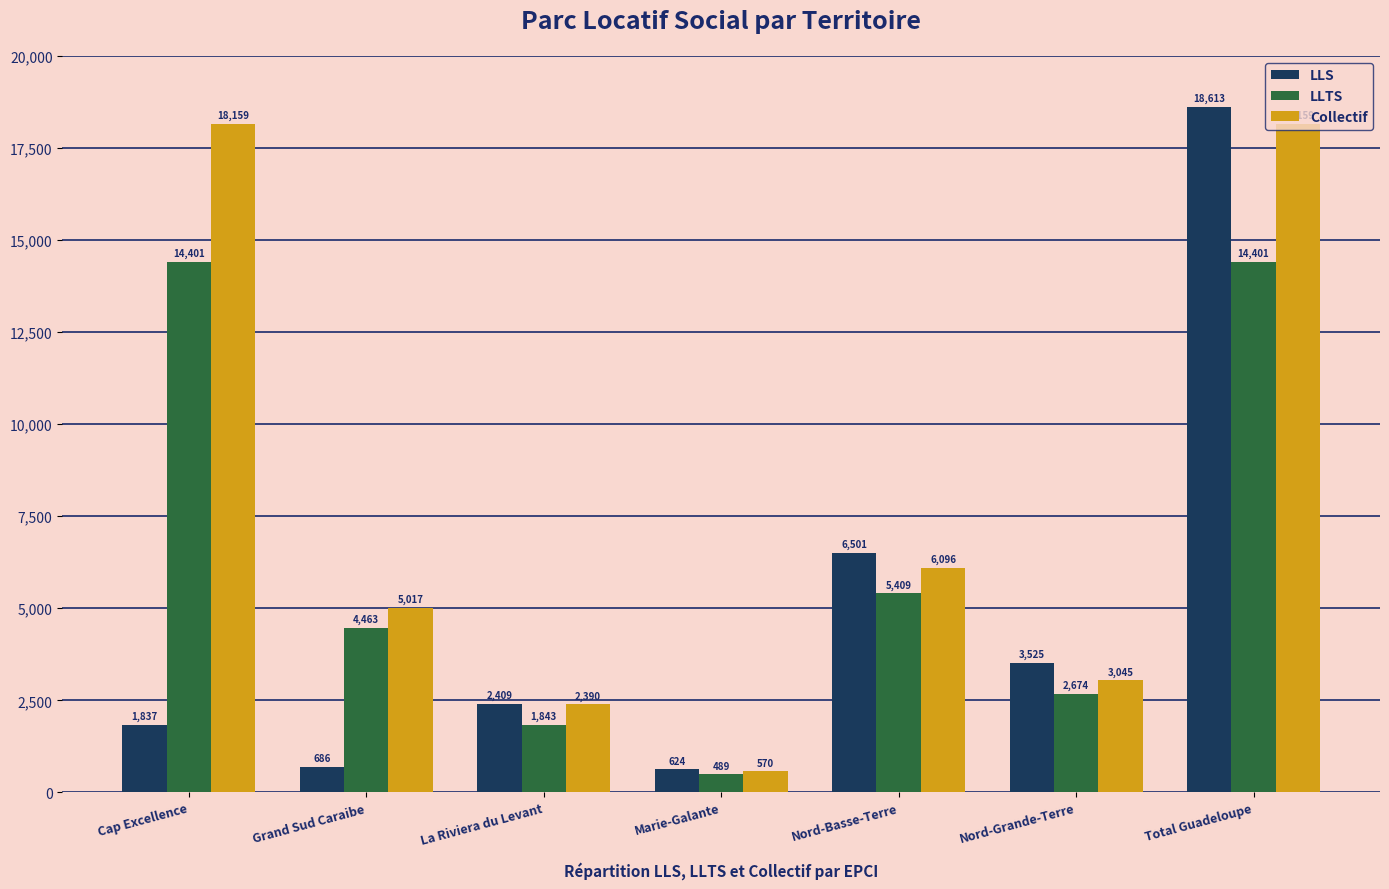

Is the value of LLTS at Total Guadeloupe greater than the value of LLS at Grand Sud Caraibe?

Yes